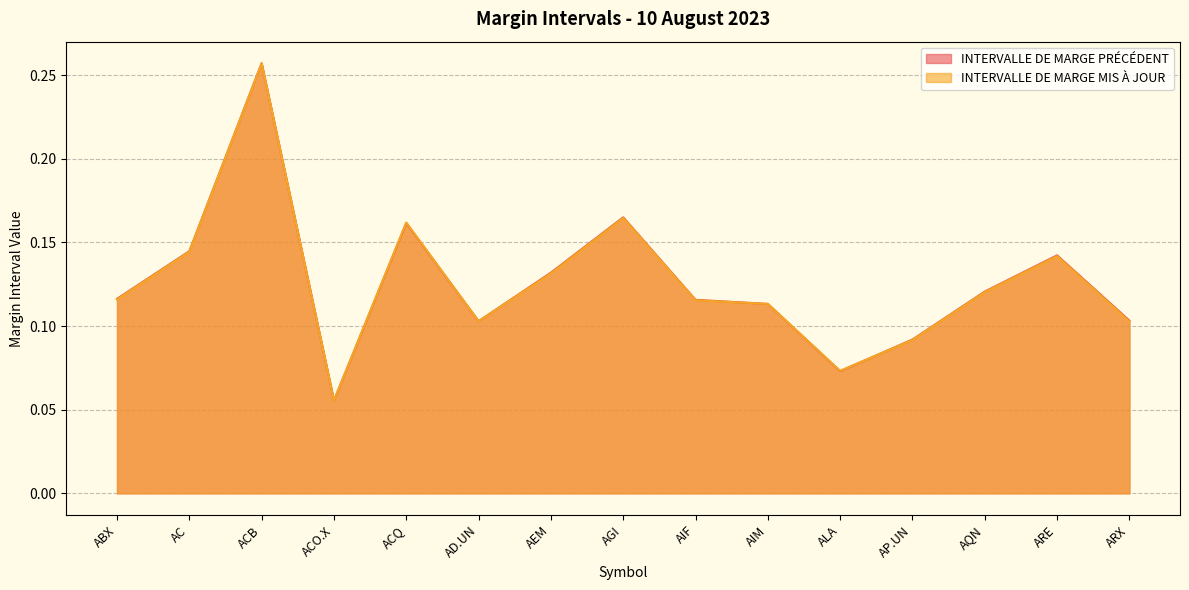

Does the chart display data point markers on the line(s)?

No